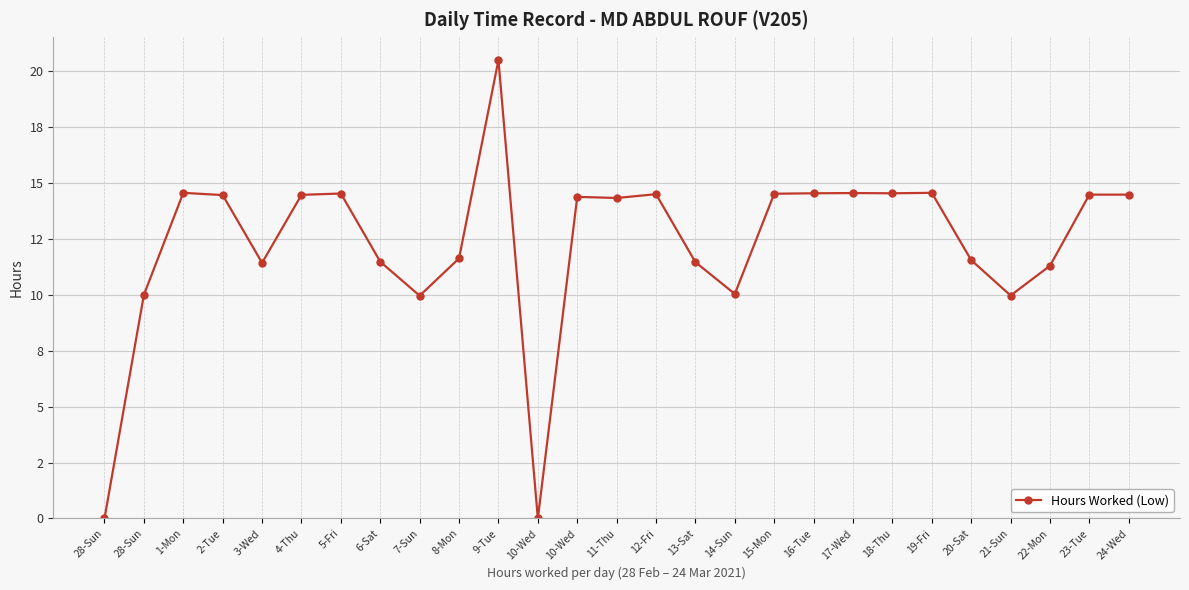

What is the greatest value displayed?

20.5